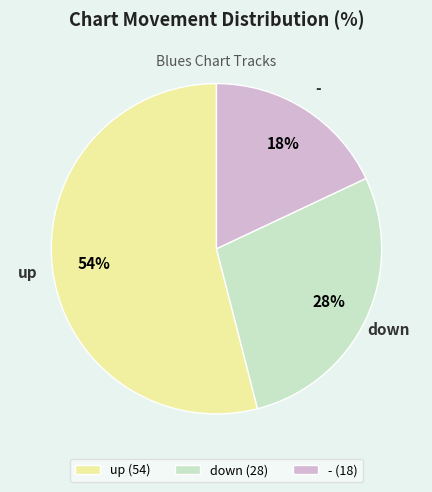

Count the number of slices in the pie.

3